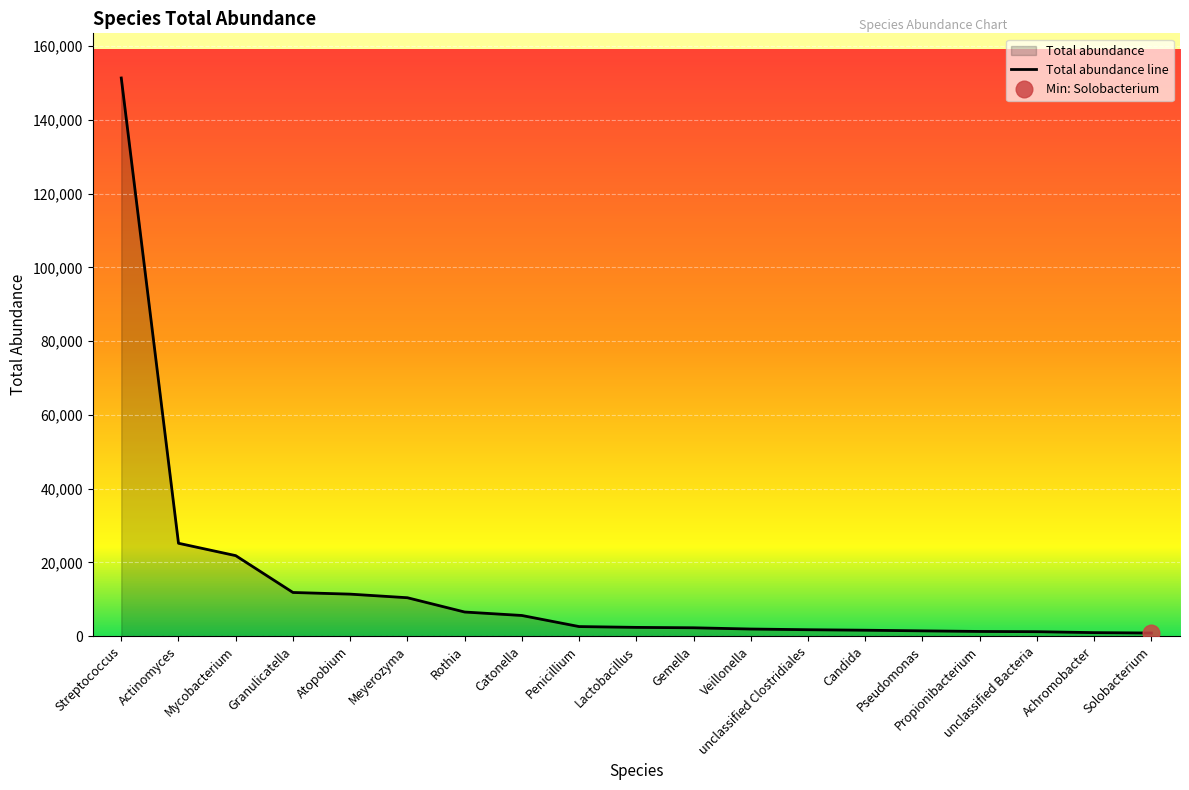

What is the difference between the values at Achromobacter and Gemella?

1312